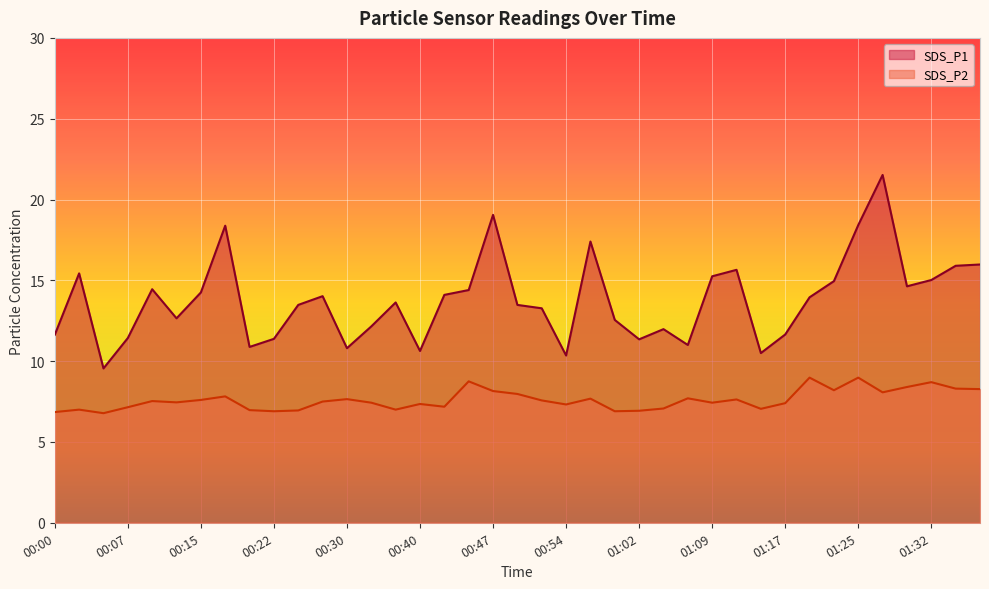

What is the difference between the maximum and minimum values in the SDS_P1 series?

12.0